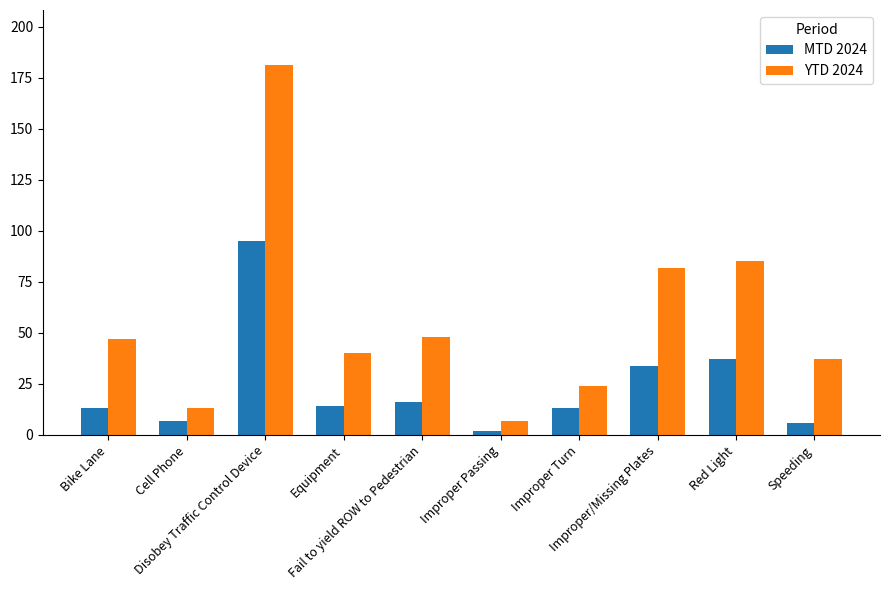

What is the label of the 1st bar from the right?

Speeding